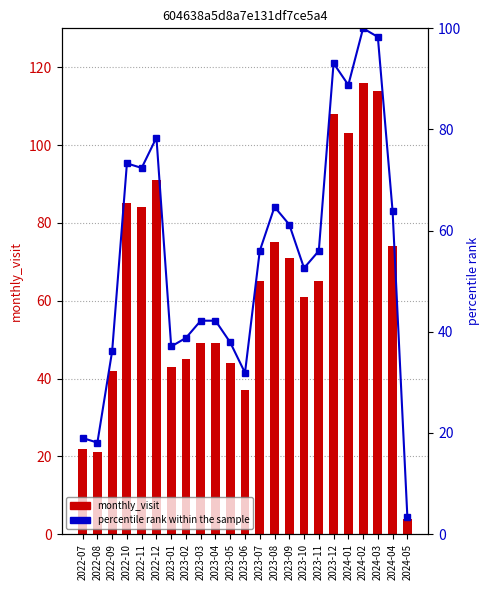

Are the bars horizontal?

No